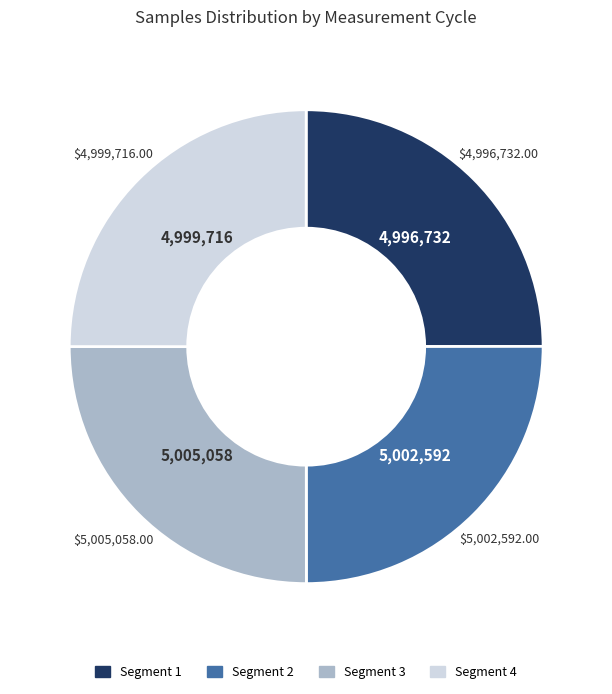

Is there any slice that represents more than half of the pie?

No